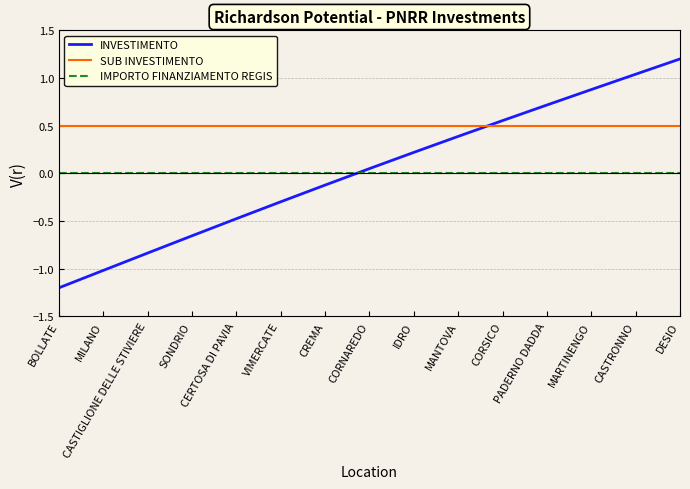

Which series changed the most between CASTIGLIONE DELLE STIVIERE and CORNAREDO?

INVESTIMENTO